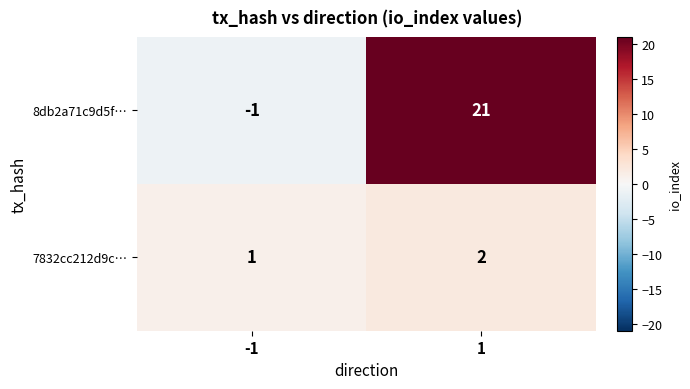

How many positive values does the 8db2a71c9d5f… series have?

1